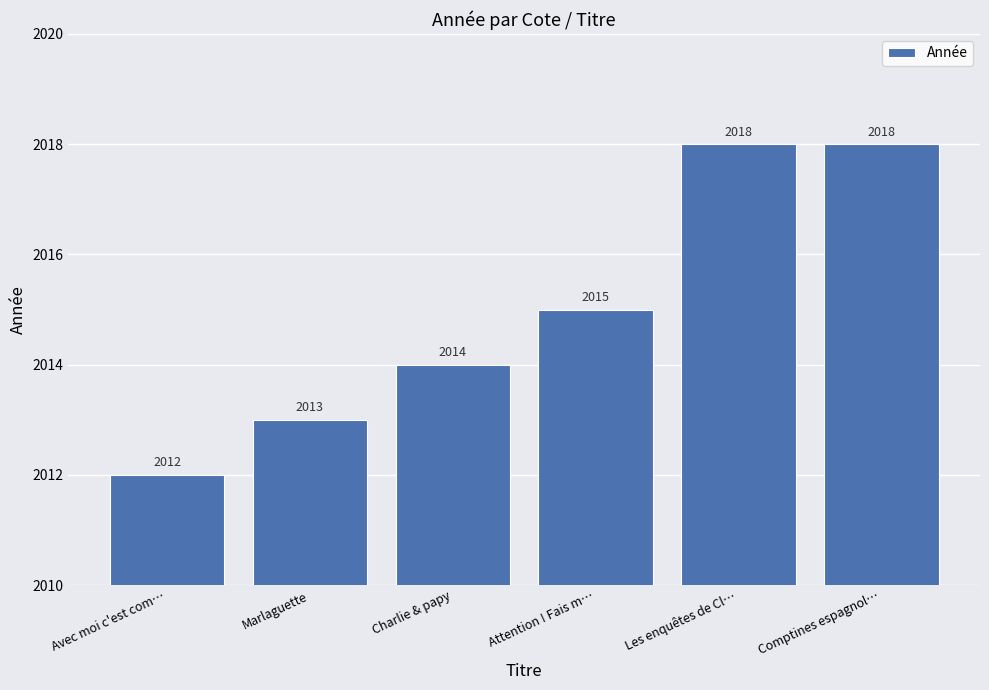

What is the label of the 5th bar from the right?

Marlaguette